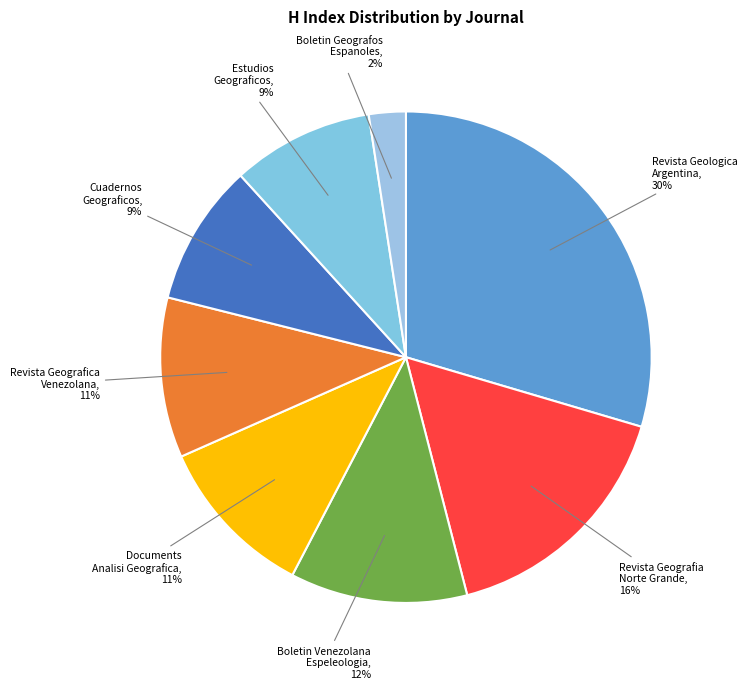

Rank the categories by value from highest to lowest.

Revista de la Asociacion Geologica Argentina, Revista de Geografia Norte Grande, Boletin de la Sociedad Venezolana de Espeleologia, Documents d Analisi Geografica, Revista Geografica Venezolana, Cuadernos Geograficos, Estudios Geograficos, Boletin de la Asociacion de Geografos Espanoles